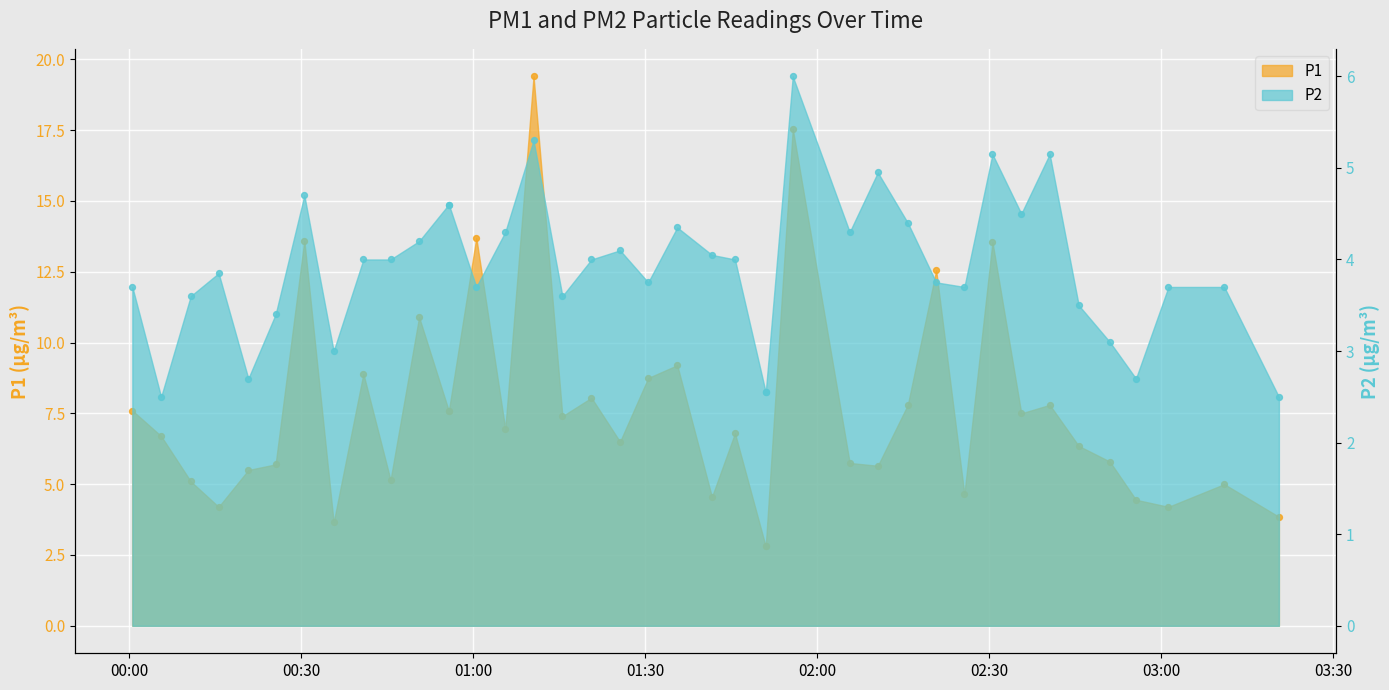

What are all the series names shown in the legend?

P1, P2